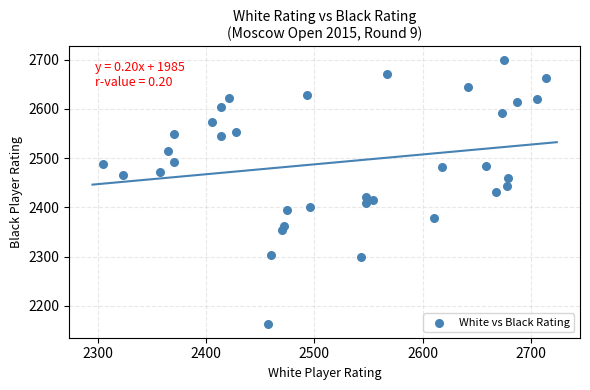

What is the range of X values (max minus min)?

409